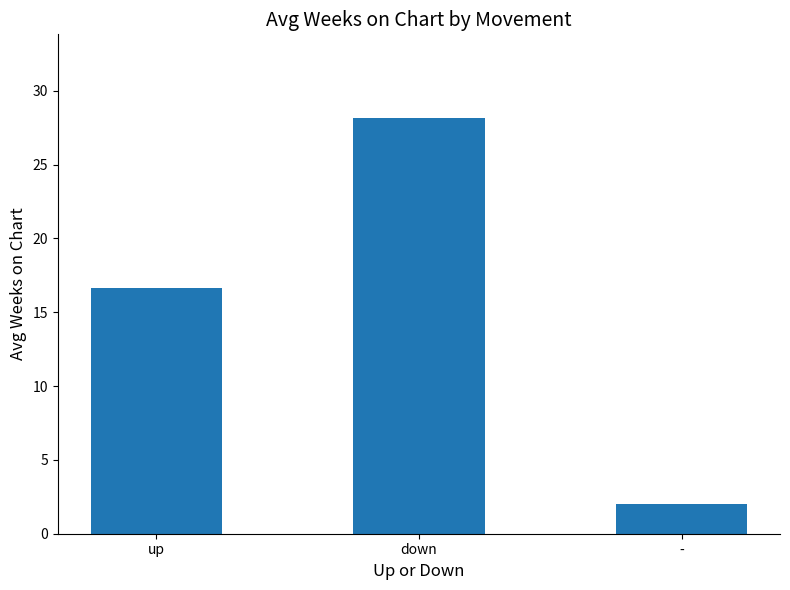

What is the maximum value shown in the chart?

28.2